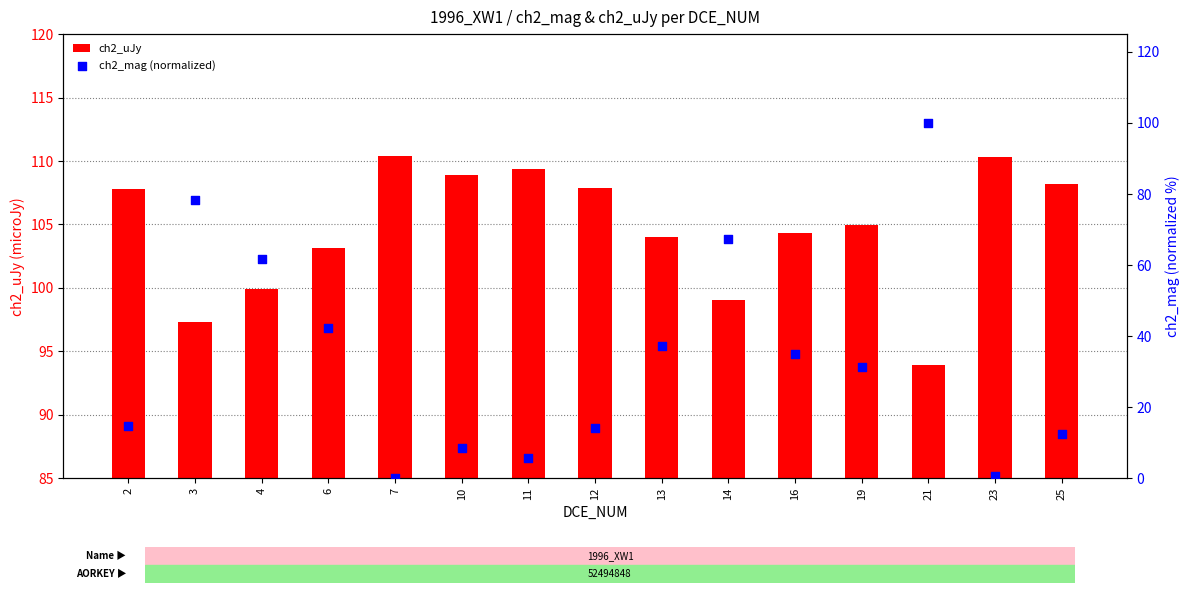

Which series contains the lowest Y value?

ch2_mag (normalized)